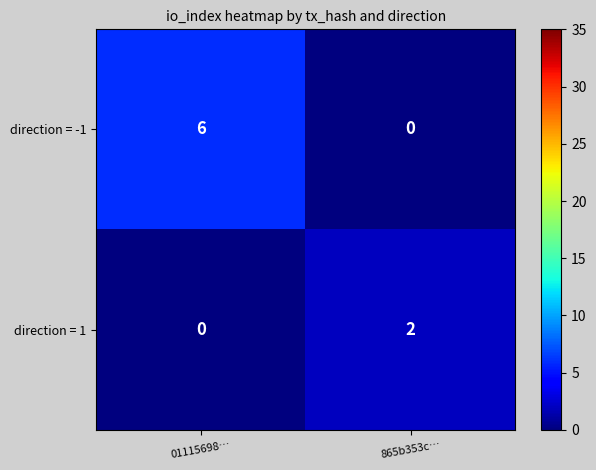

What is the difference between the maximum and minimum values in the direction = -1 series?

6